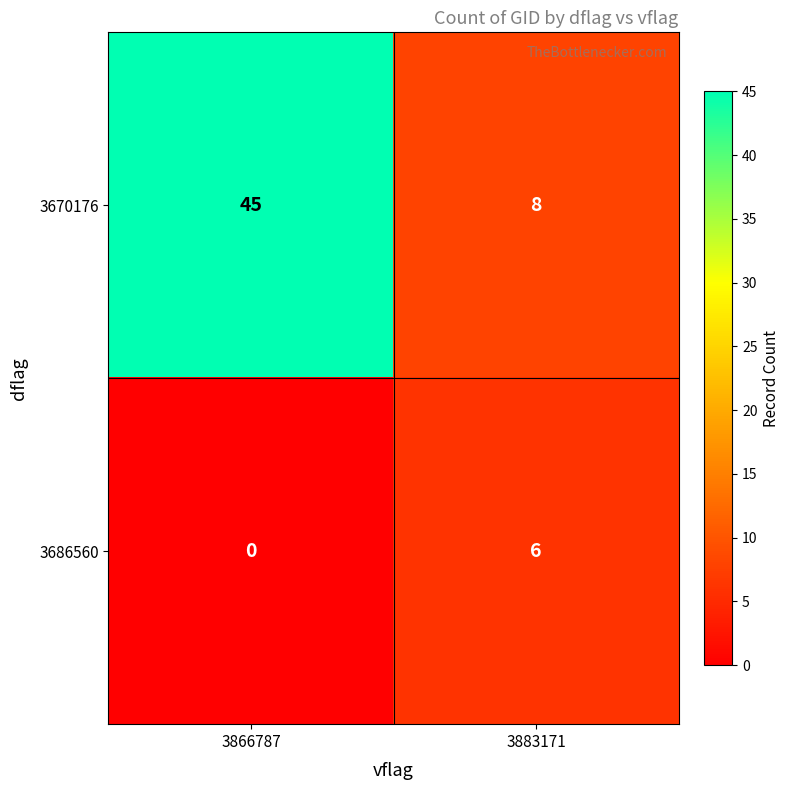

How many series are shown in this chart?

2